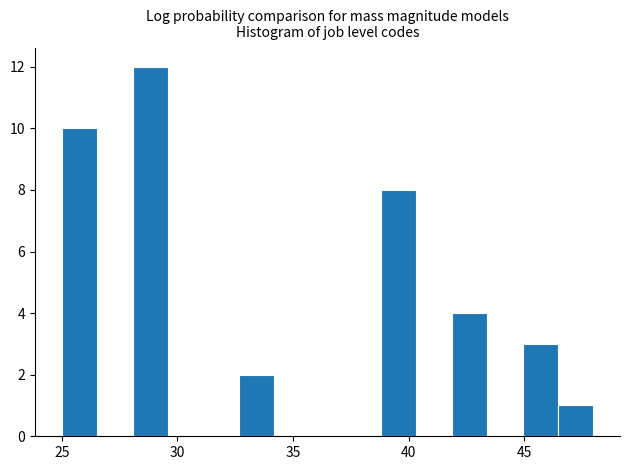

Read against the x-axis, roughly where is the centre of the tallest bar?

29.0